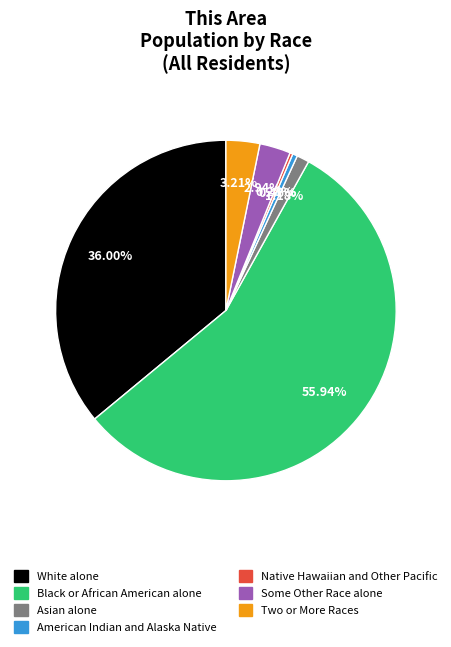

What percentage do Some Other Race alone and White alone together represent?

38.9%